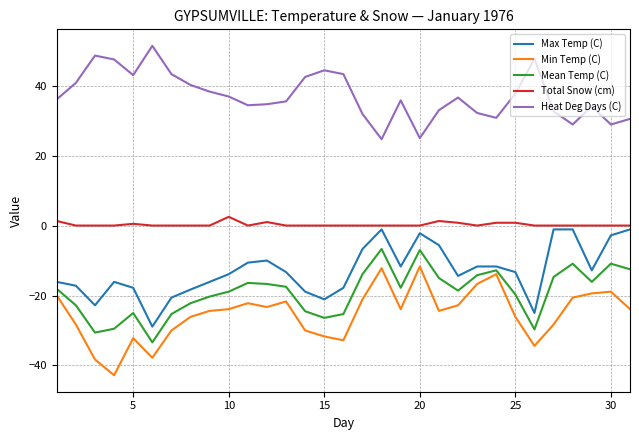

What is the difference between the maximum and minimum values in the Min Temp (C) series?

31.1